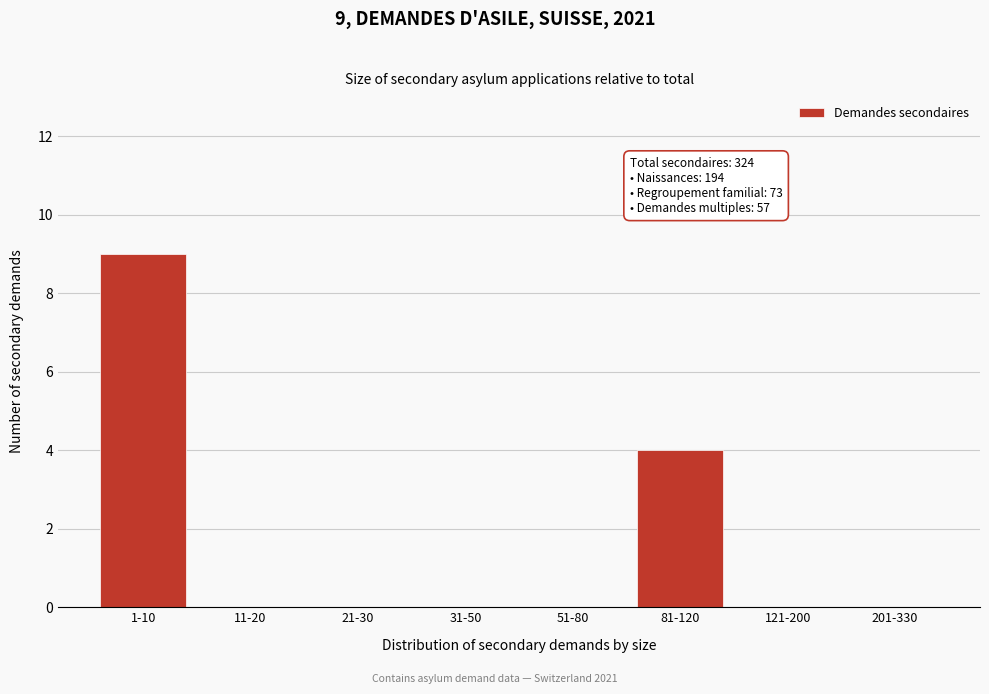

Reading left to right, extract all data points from this chart.

1-10=9	11-20=0	21-30=0	31-50=0	51-80=0	81-120=4	121-200=0	201-330=0